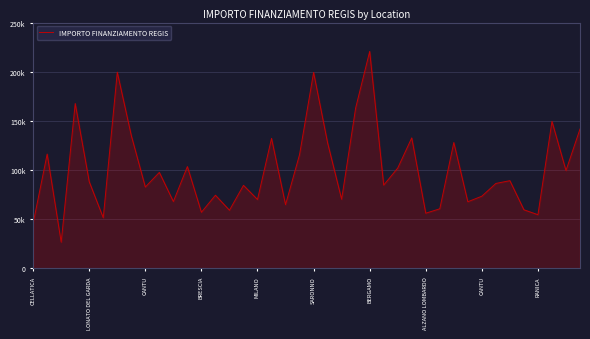

Does the chart display data point markers on the line(s)?

No